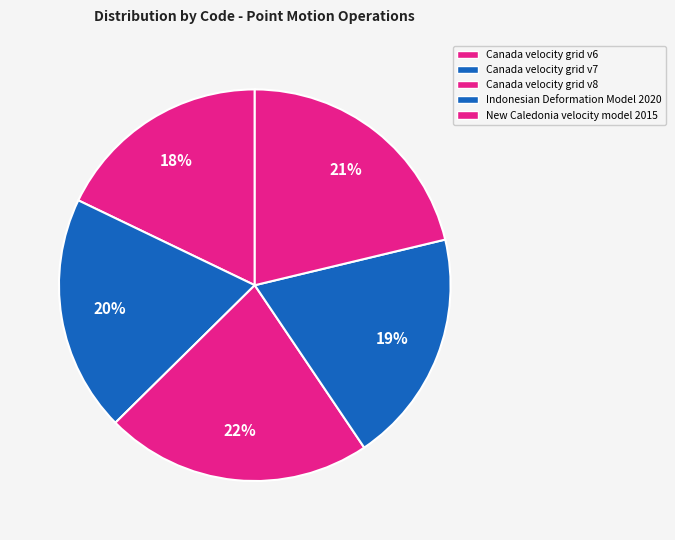

What is the total percentage of New Caledonia velocity model 2015 and Canada velocity grid v7?

40.8%